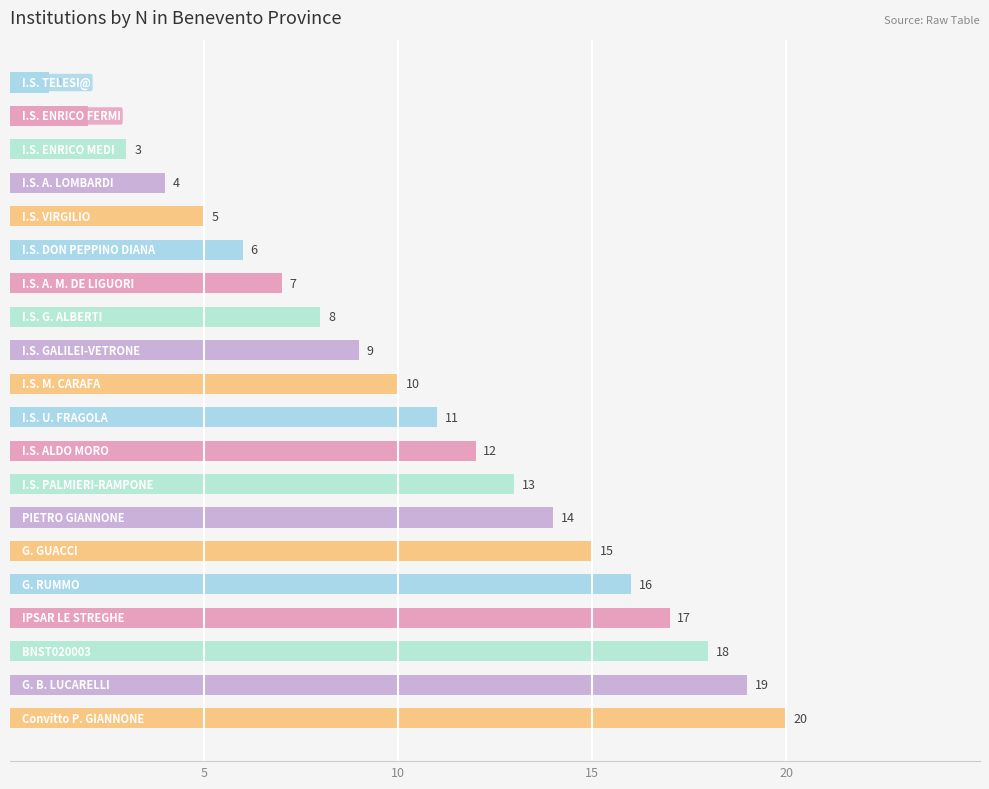

Are the bars horizontal?

Yes